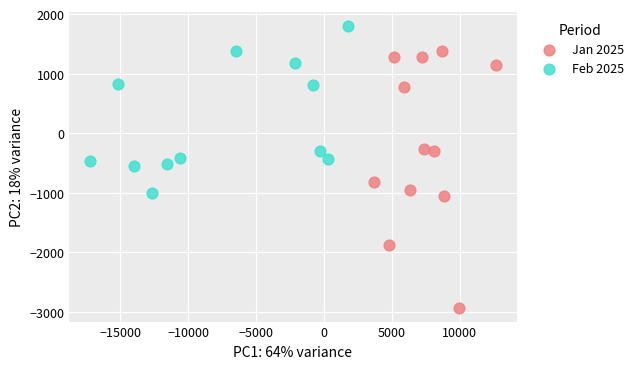

Which series contains the highest Y value?

Feb 2025